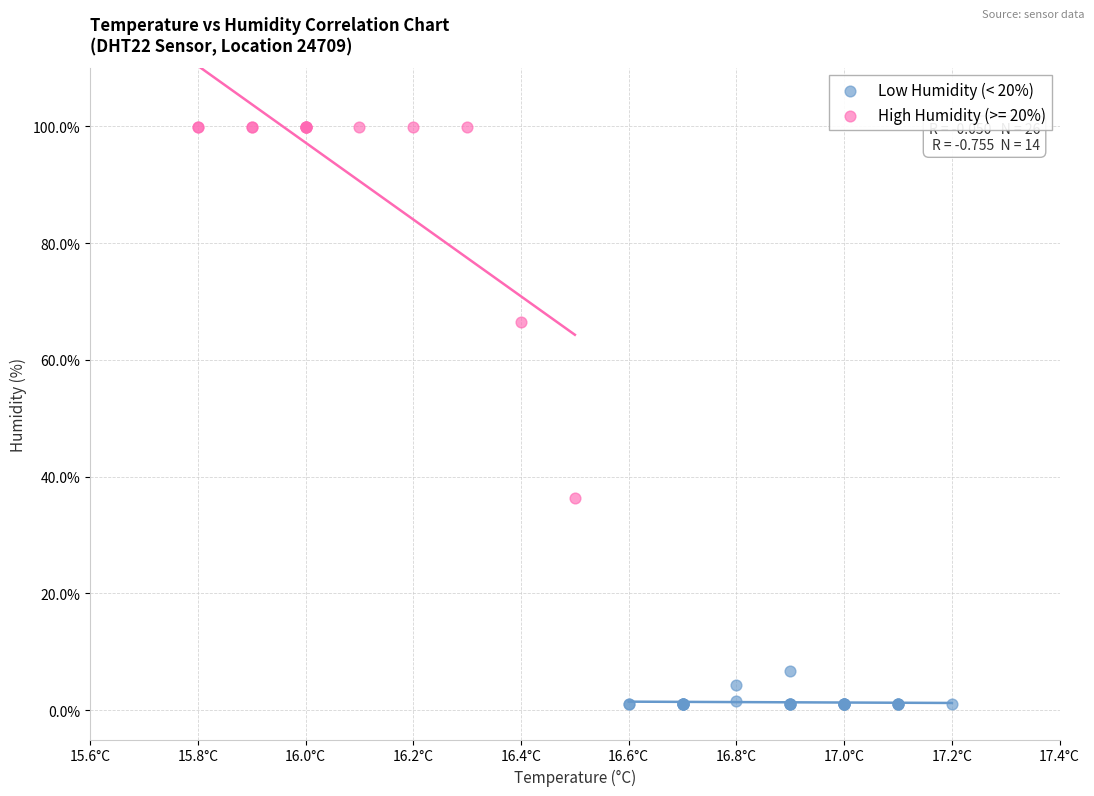

Which series reaches the maximum Y coordinate?

High Humidity (>= 20%)